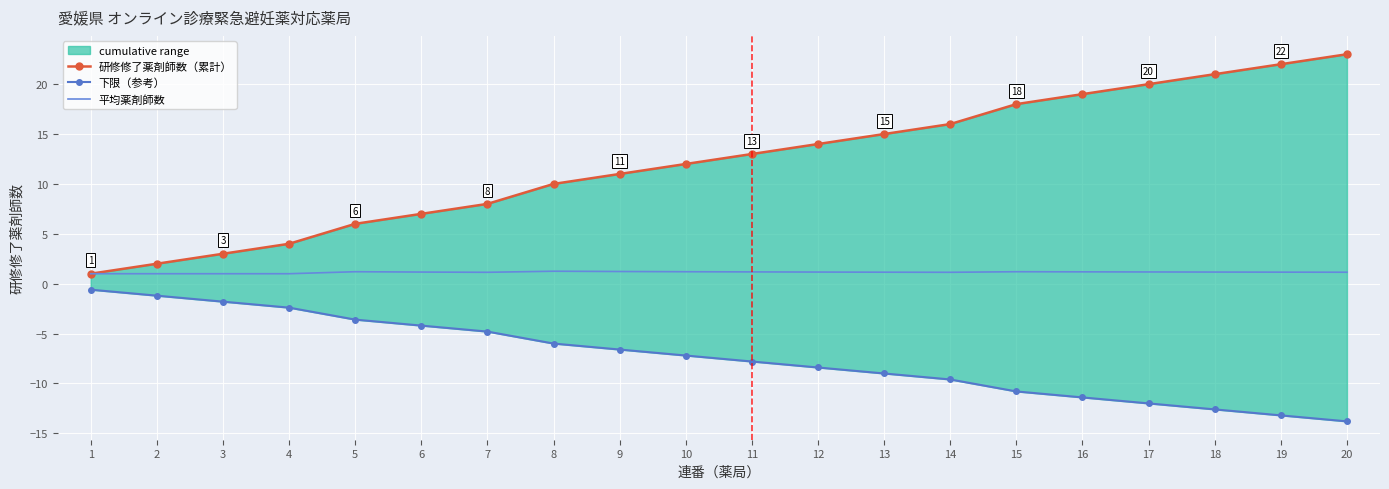

What is the difference between the second highest and minimum values in the 研修修了薬剤師数（累計） series?

21.0